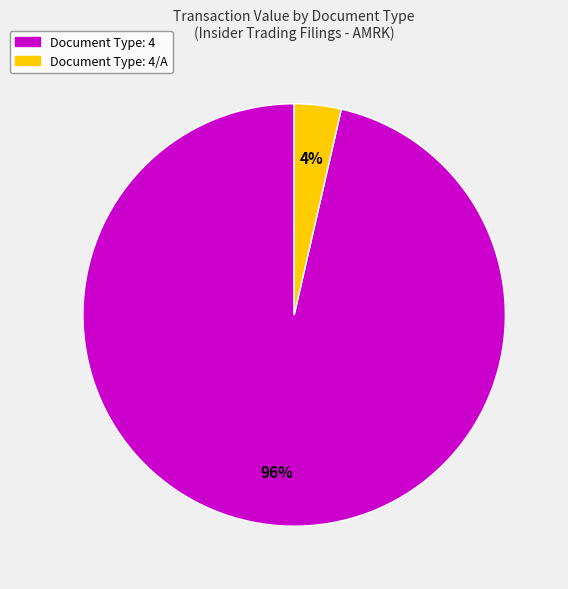

Count the number of slices in the pie.

2